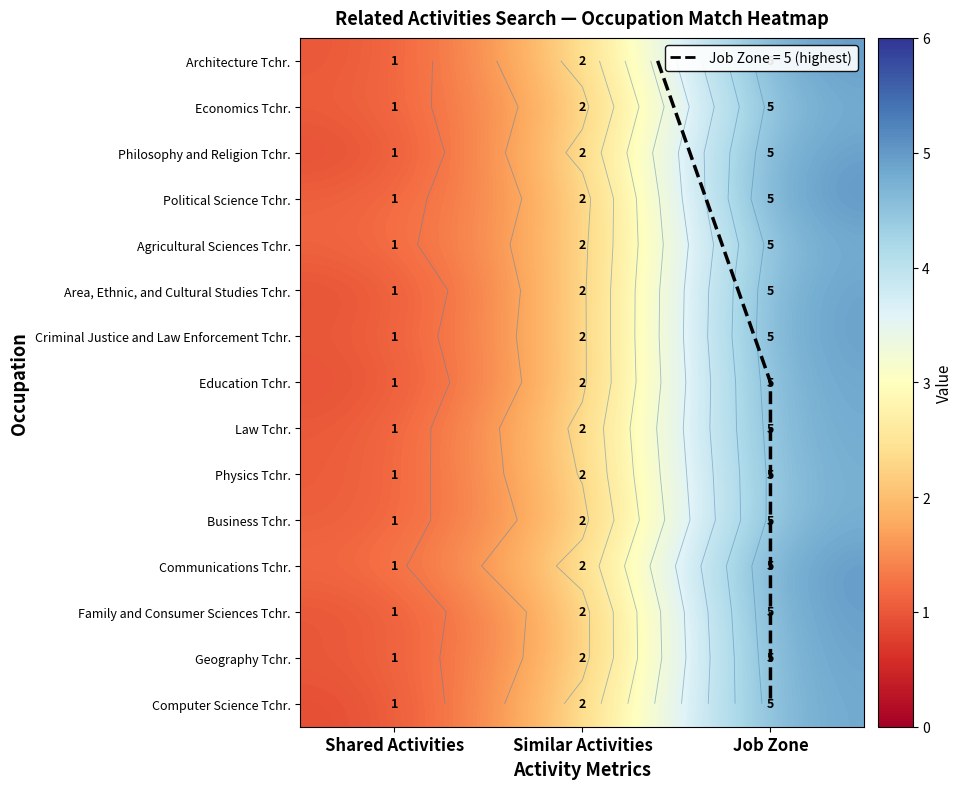

What is the total value across all series at Job Zone?

74.8